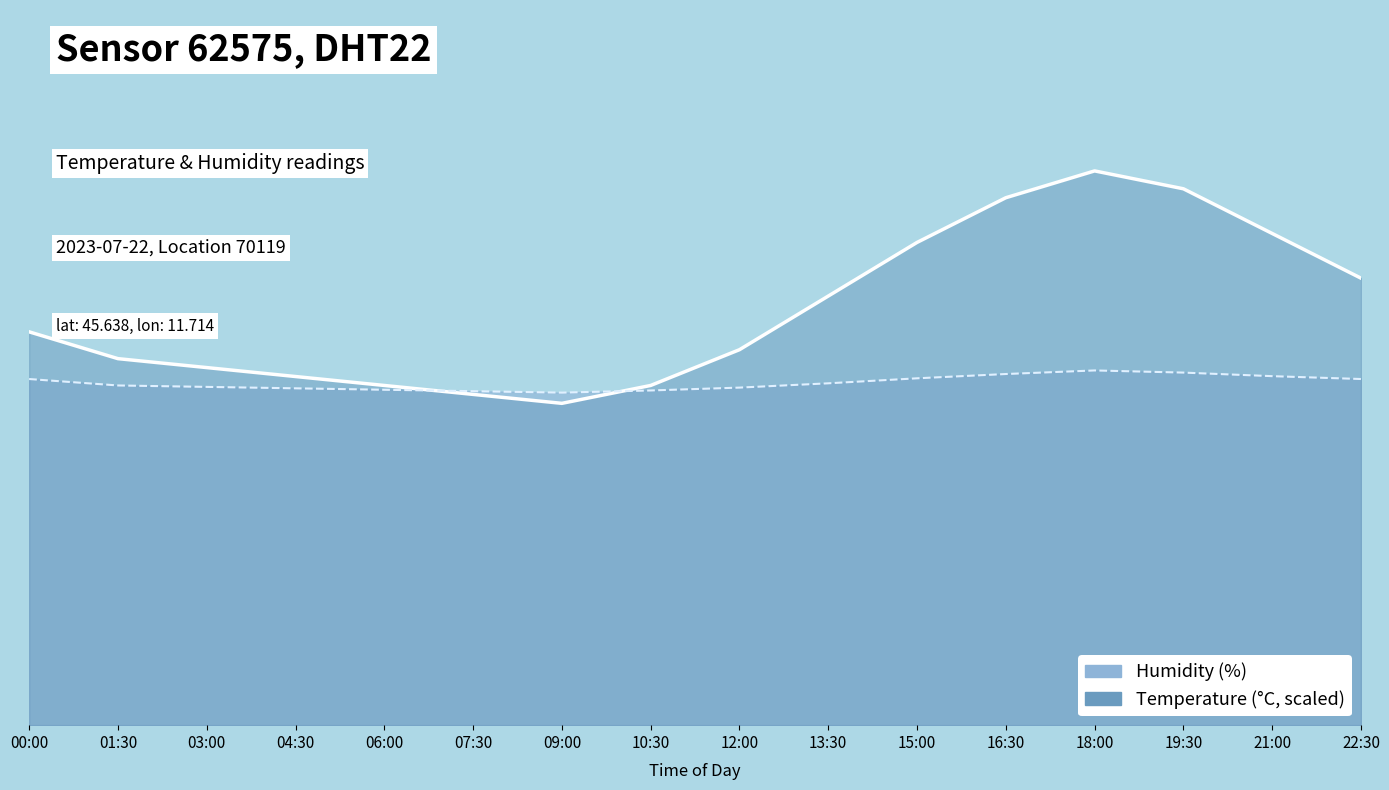

What position from the right is 19:30?

3